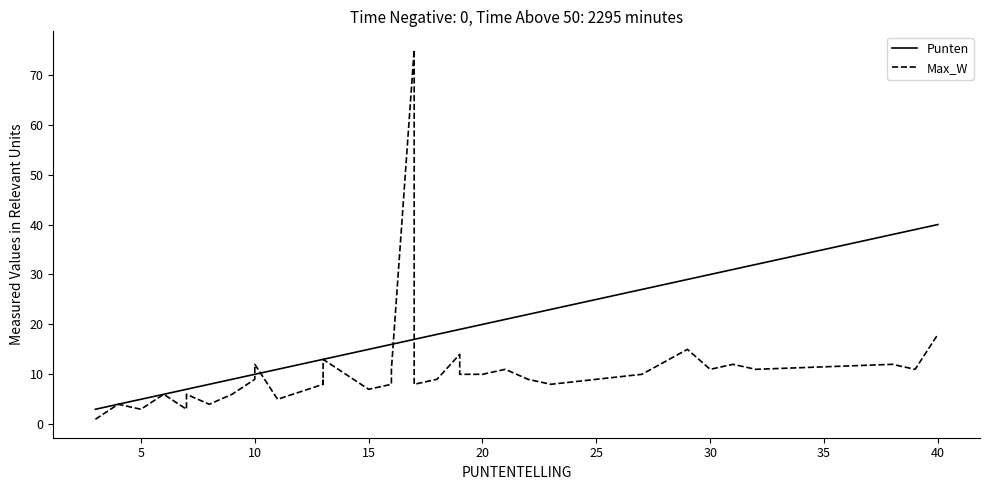

At how many categories does at least one series exceed 20?

12